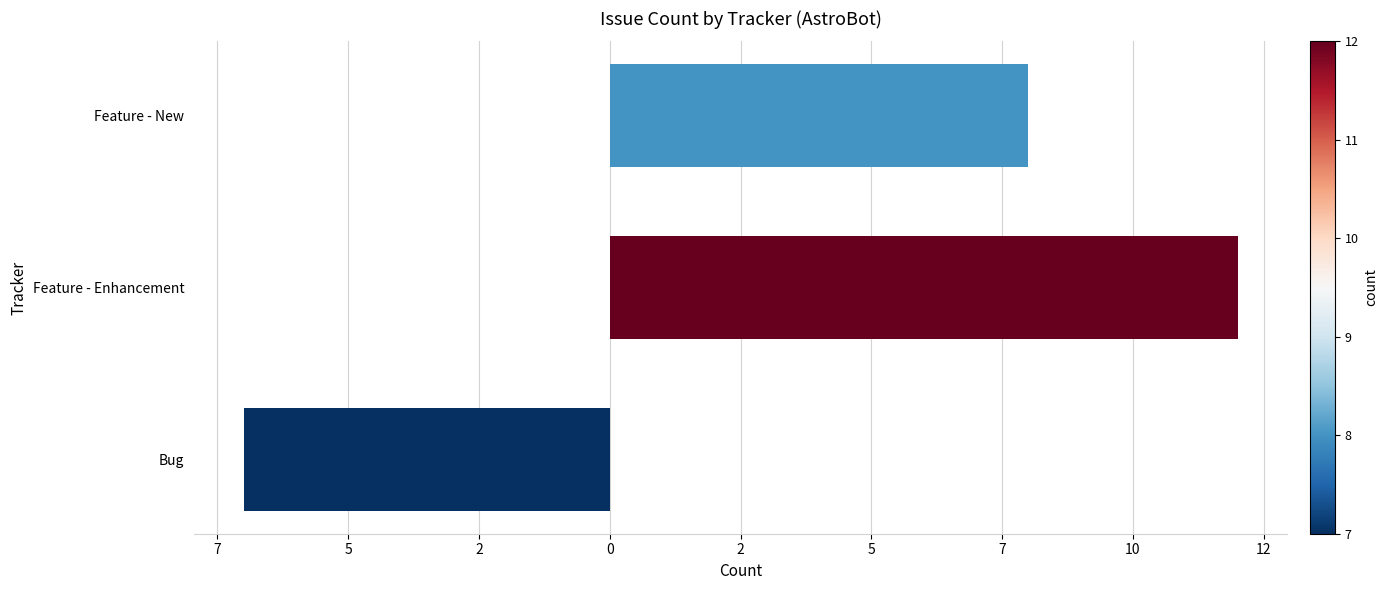

How many bars are there in total?

3